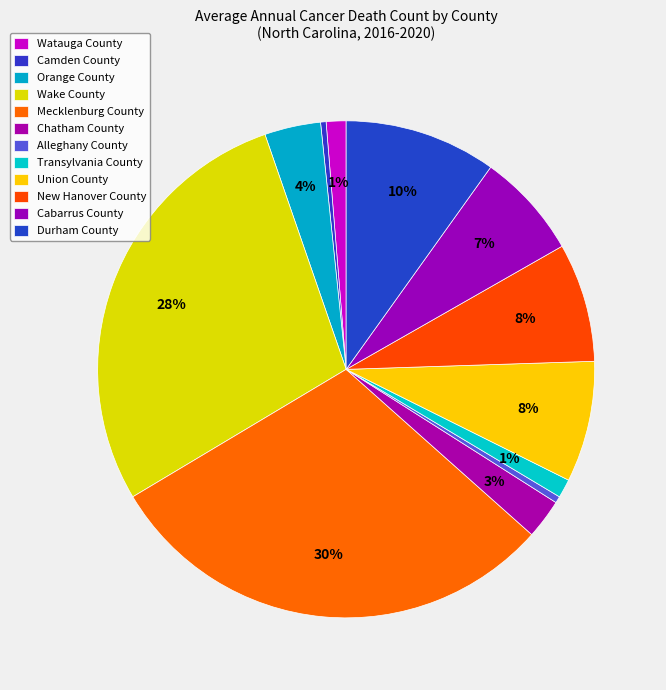

To the nearest percent, what percentage of the pie is Chatham County?

3%